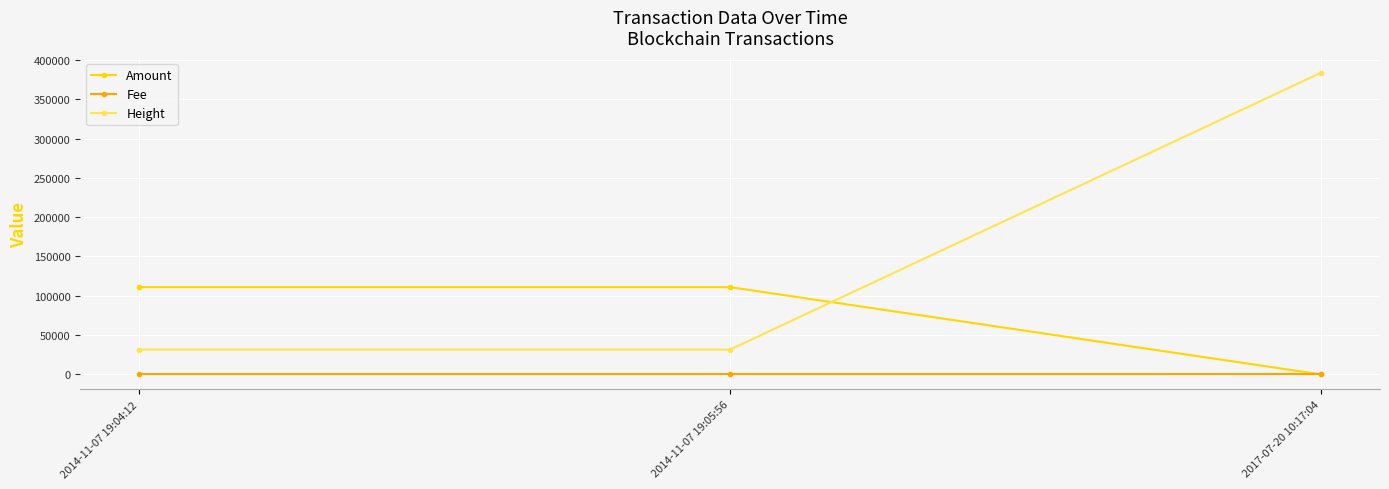

What is the value of the Height point at the 1st from the left?

31575.0